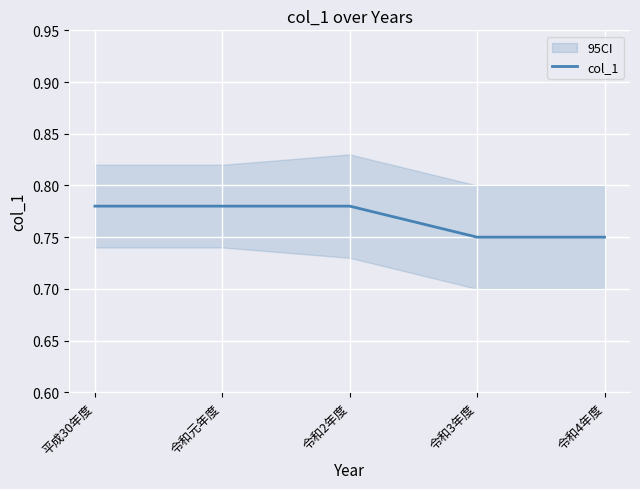

Count the number of categories in the chart.

5